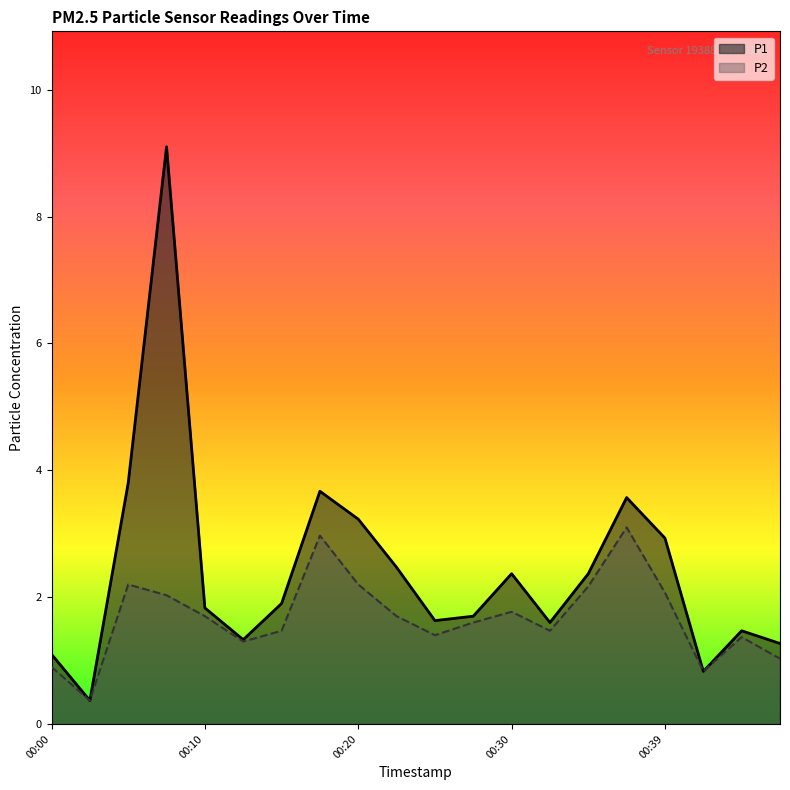

List the series in order of their peak value, highest first.

P1, P2